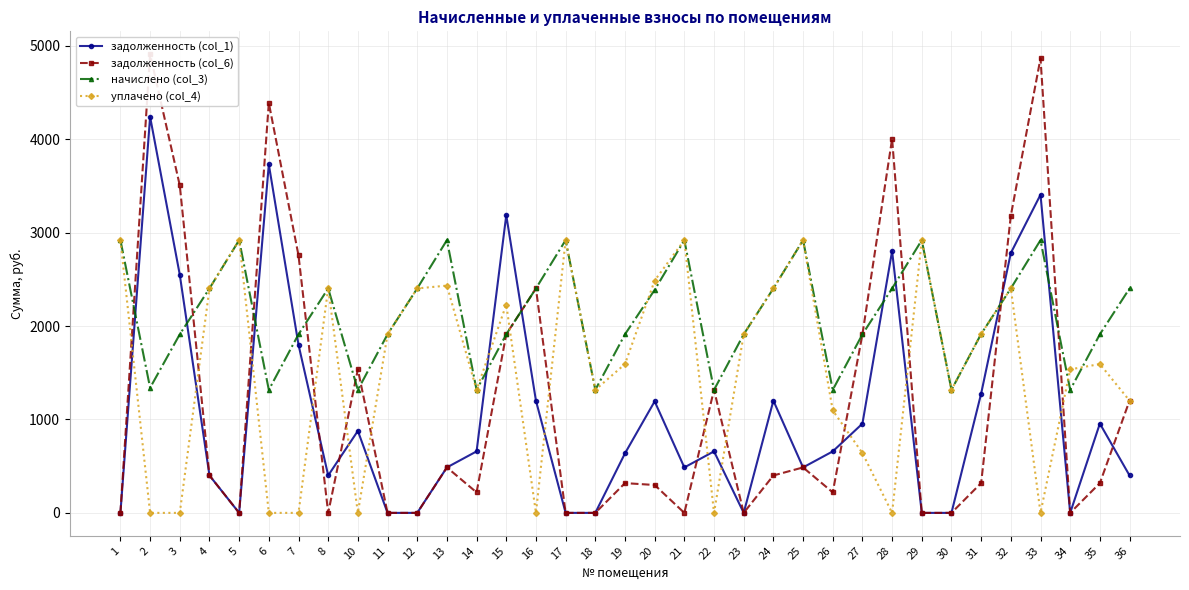

How many interior local valleys does the начислено (col_3) series have?

9